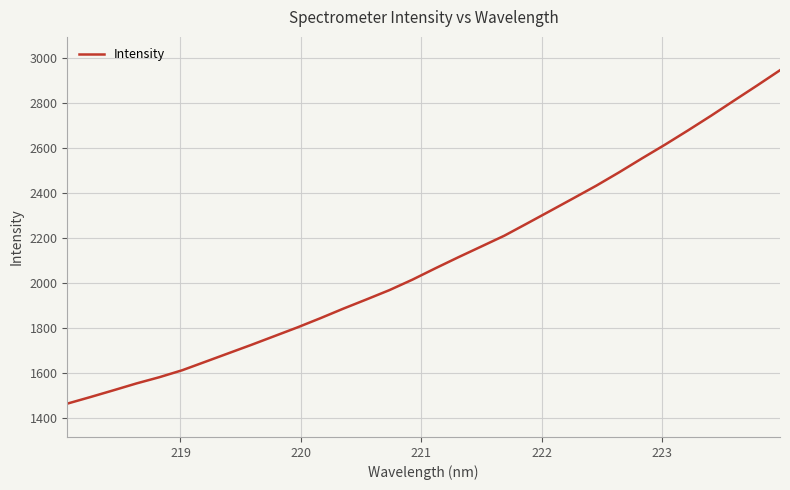

What is the minimum value shown in the chart?

1464.1